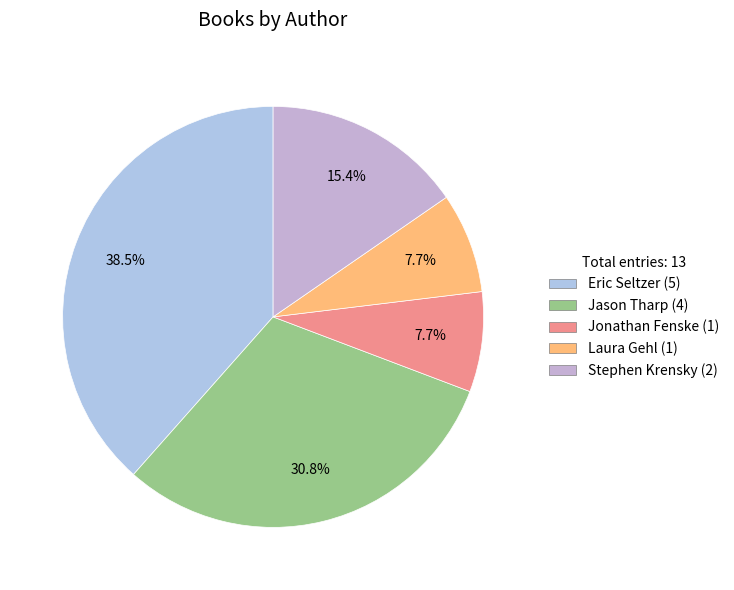

Which slice is the smallest?

Jonathan Fenske (170540898)